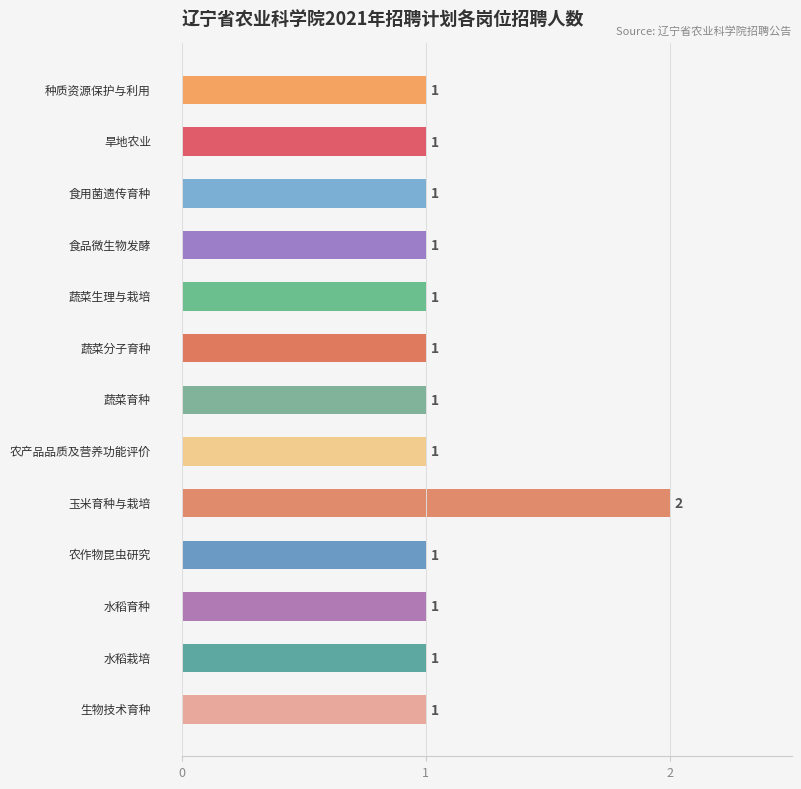

Count the values in the range 1 to 2.

13